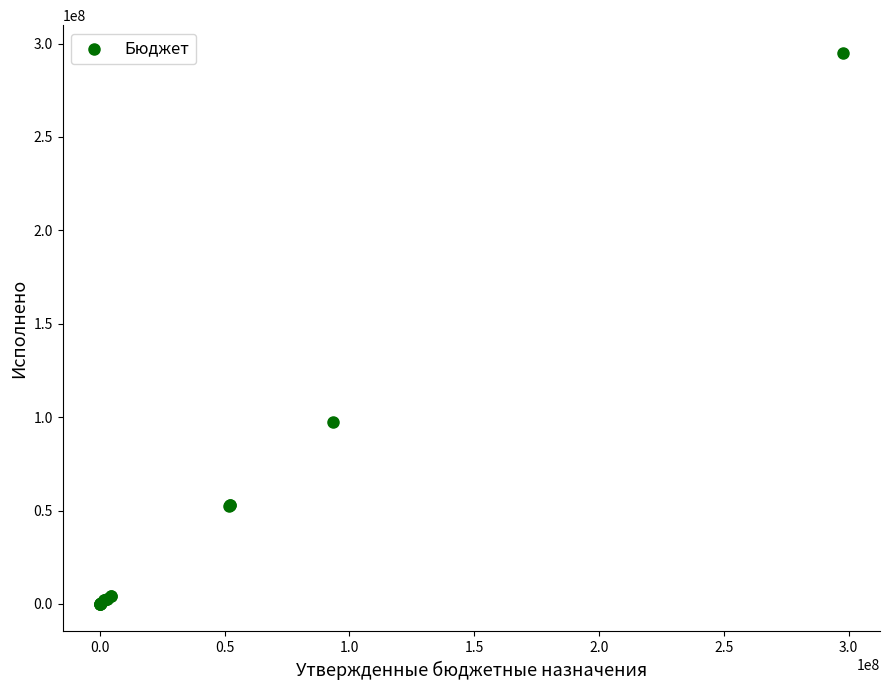

What Y value in the scatter plot is closest to 147555880?

97617294.0